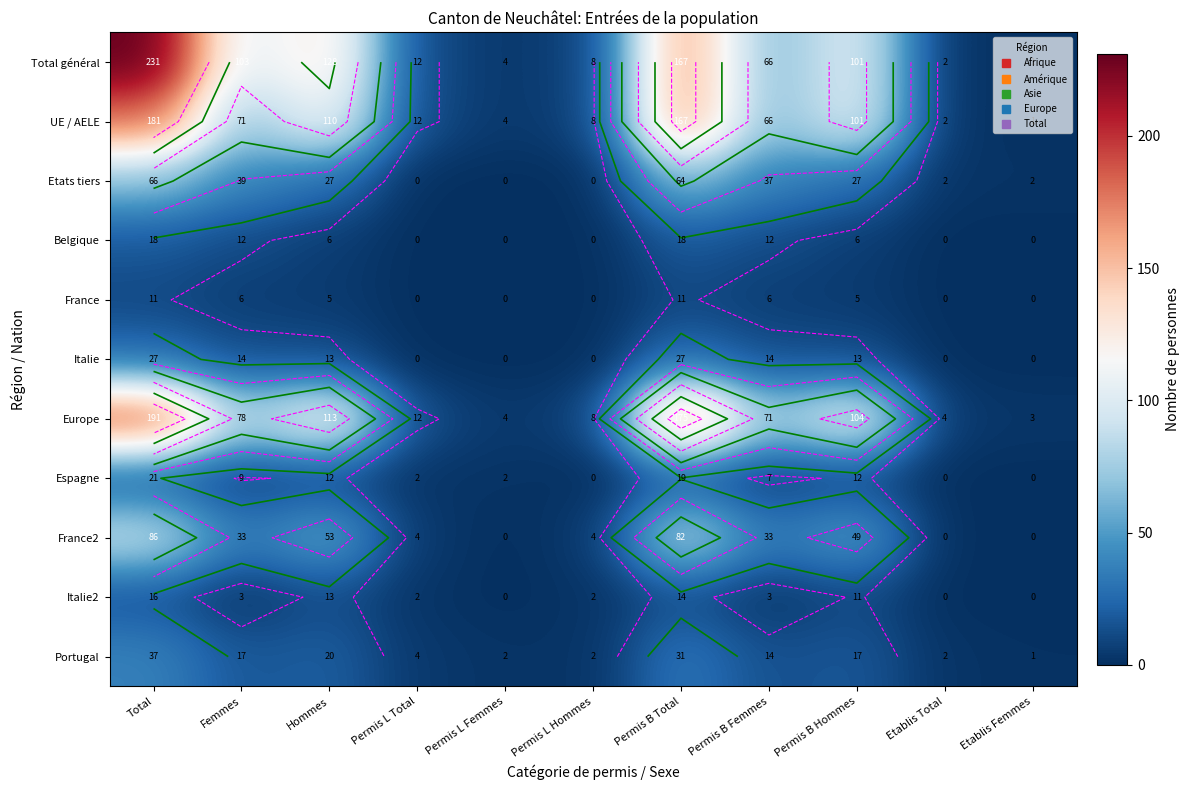

At which label does Italie2 first exceed 3?

Total